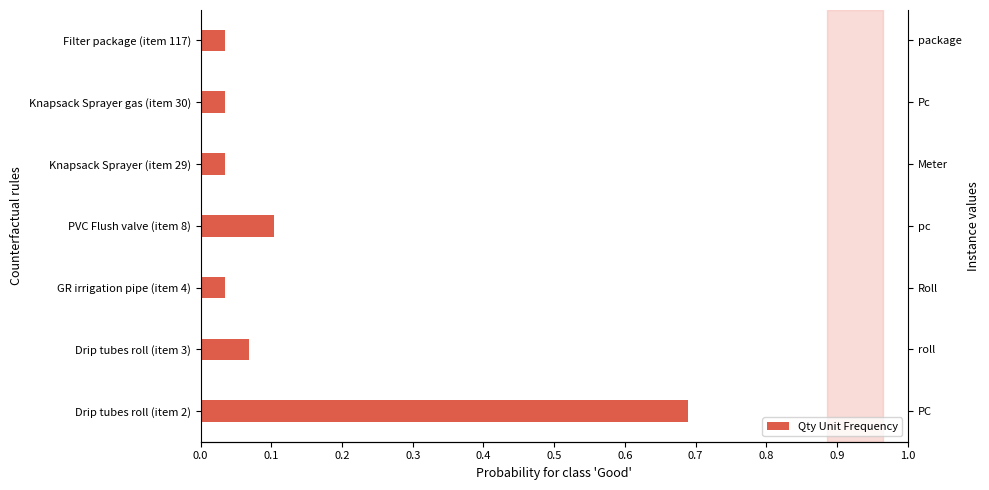

True or false: the data shows 0.0 at 0.2.

False